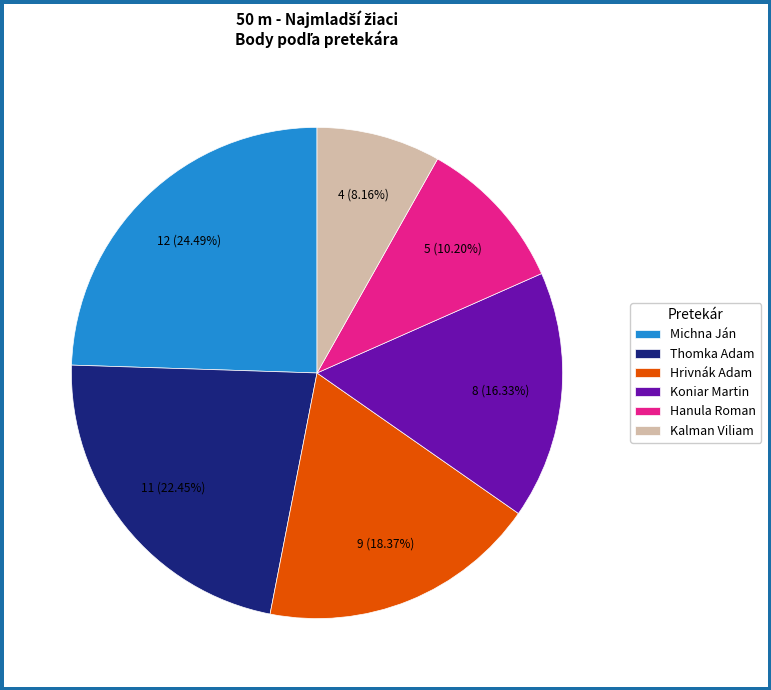

Does Michna Ján account for over 50% of the chart?

No